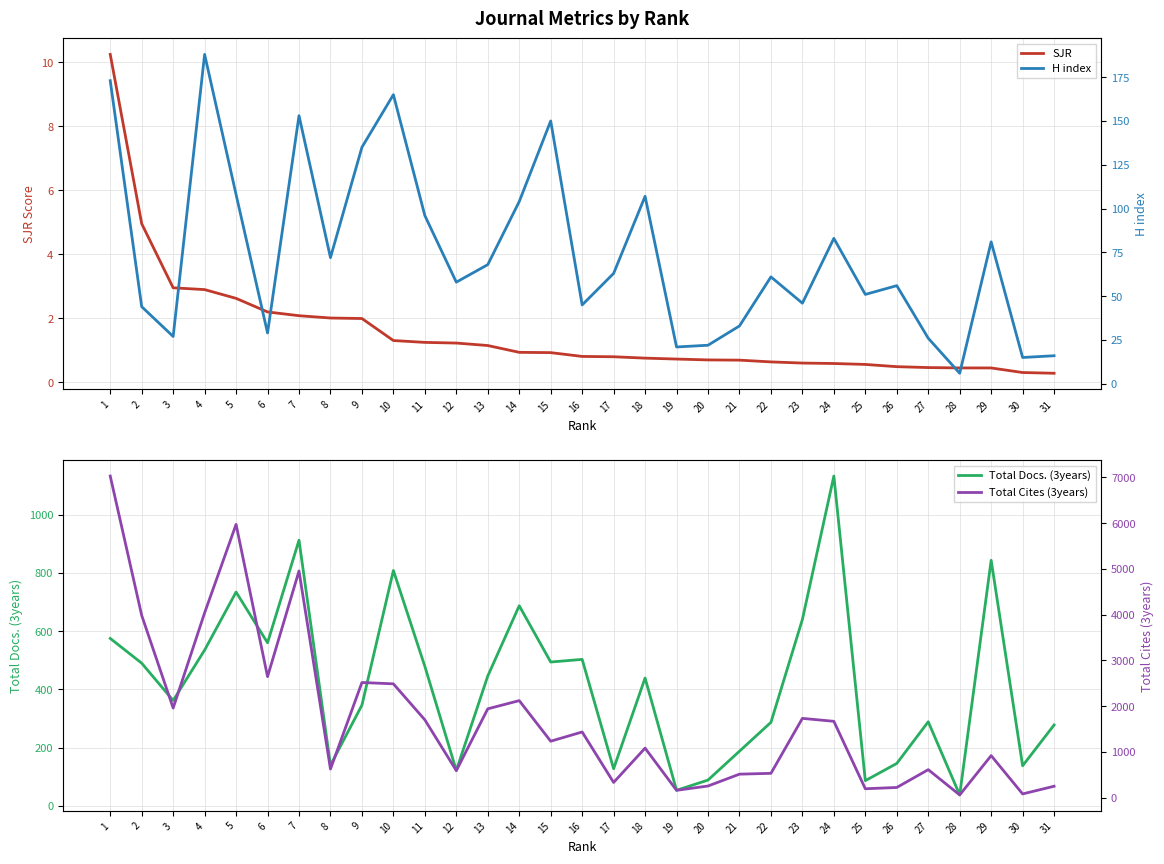

The H index series shows 312.5 at 4. True or false?

False